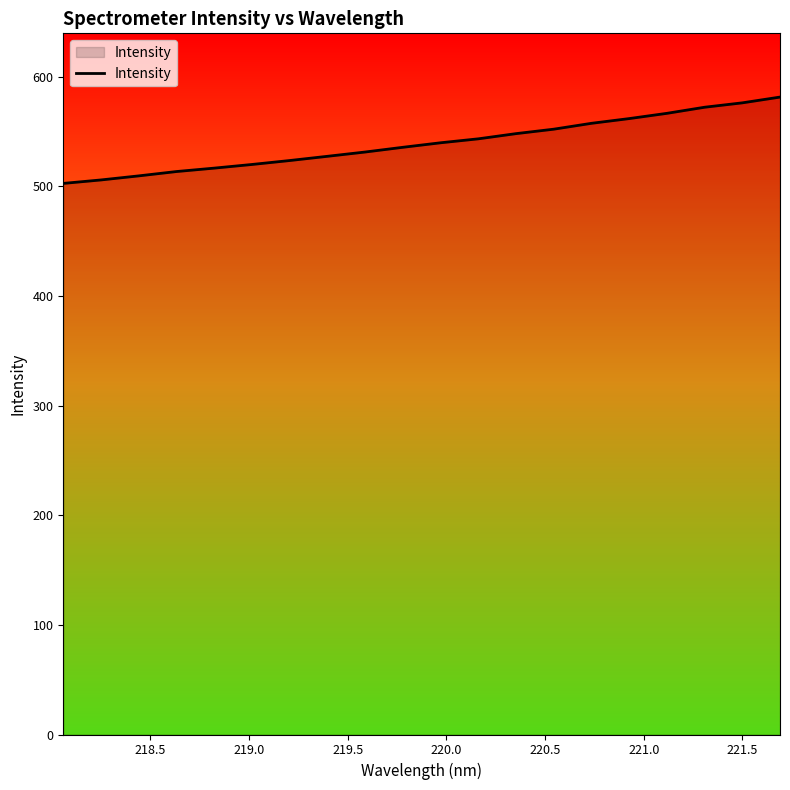

What is the difference between the maximum and minimum values?

78.7